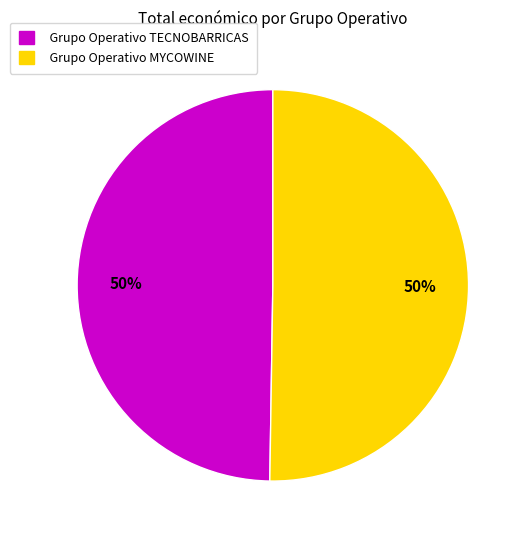

To the nearest percent, what percentage of the pie is Grupo Operativo TECNOBARRICAS?

50%